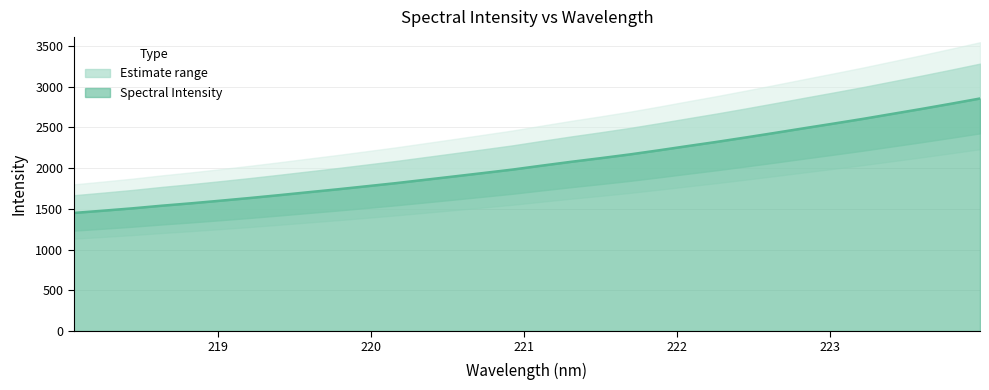

How many values are below 2029?

16